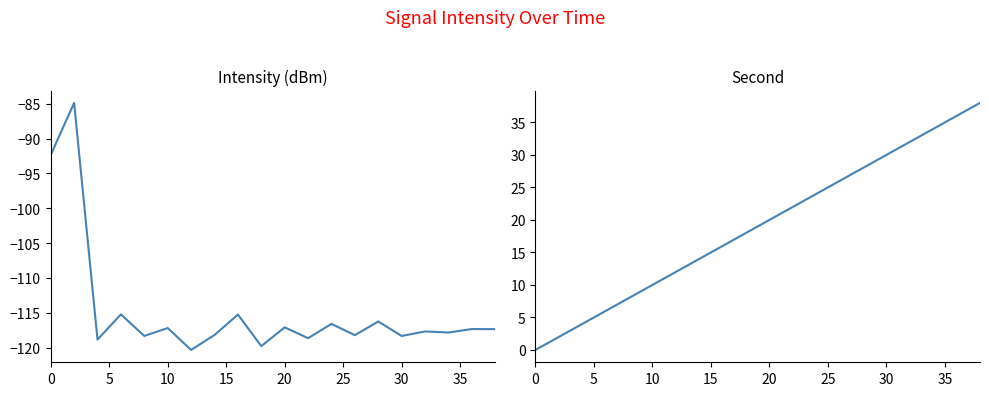

What is the value of the Mean Intensity (dBm) point at the 14th from the left?

-118.2